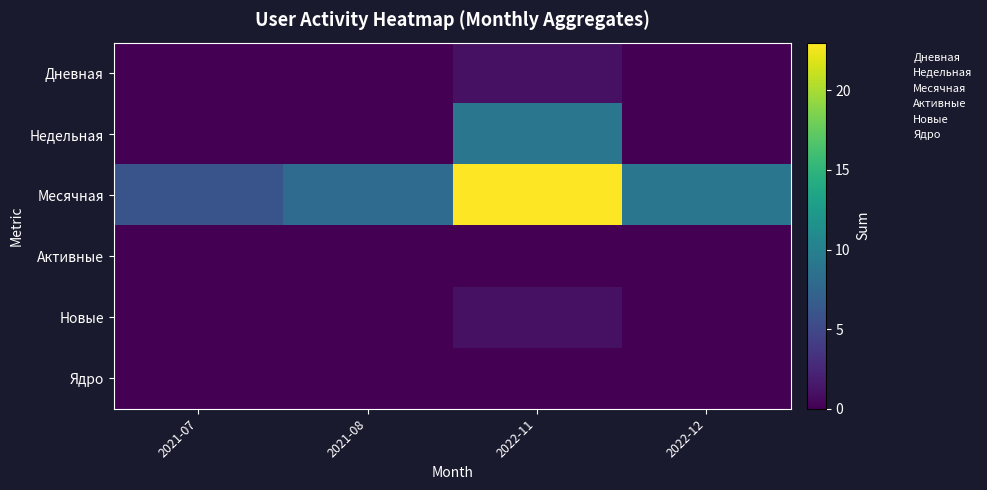

Which series has the largest total across all categories?

Месячная